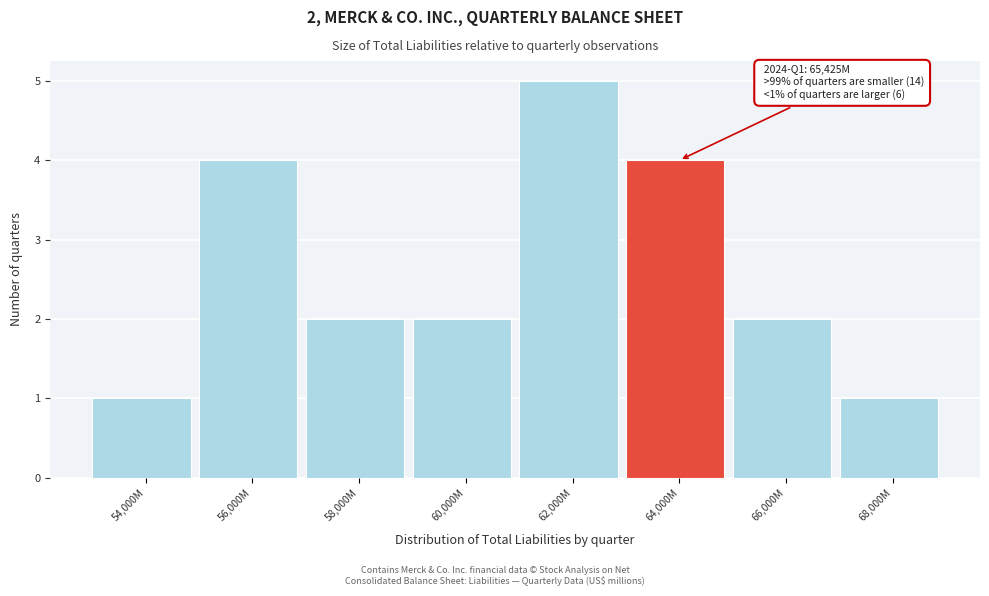

Reading right to left, extract all data points from this chart.

68,000M=1	66,000M=2	64,000M=4	62,000M=5	60,000M=2	58,000M=2	56,000M=4	54,000M=1